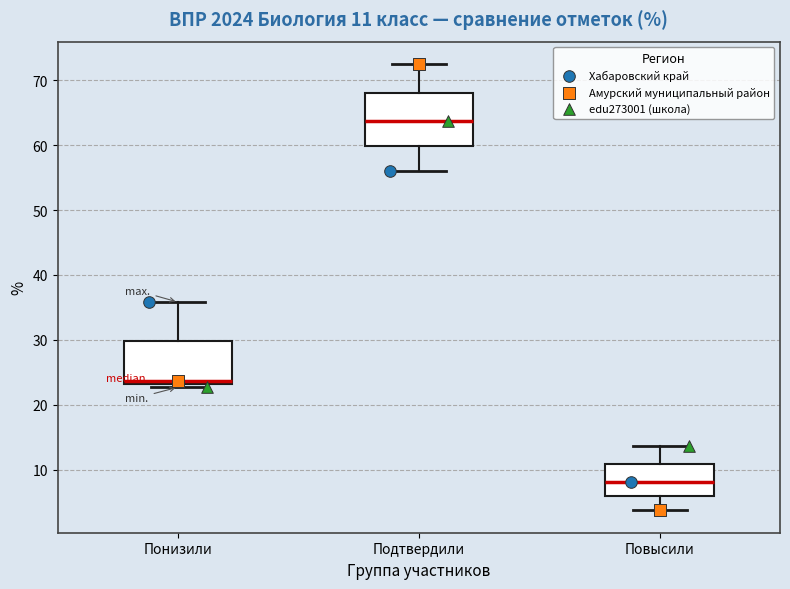

Which box is the tallest, from its lower edge to its upper edge?

Подтвердили